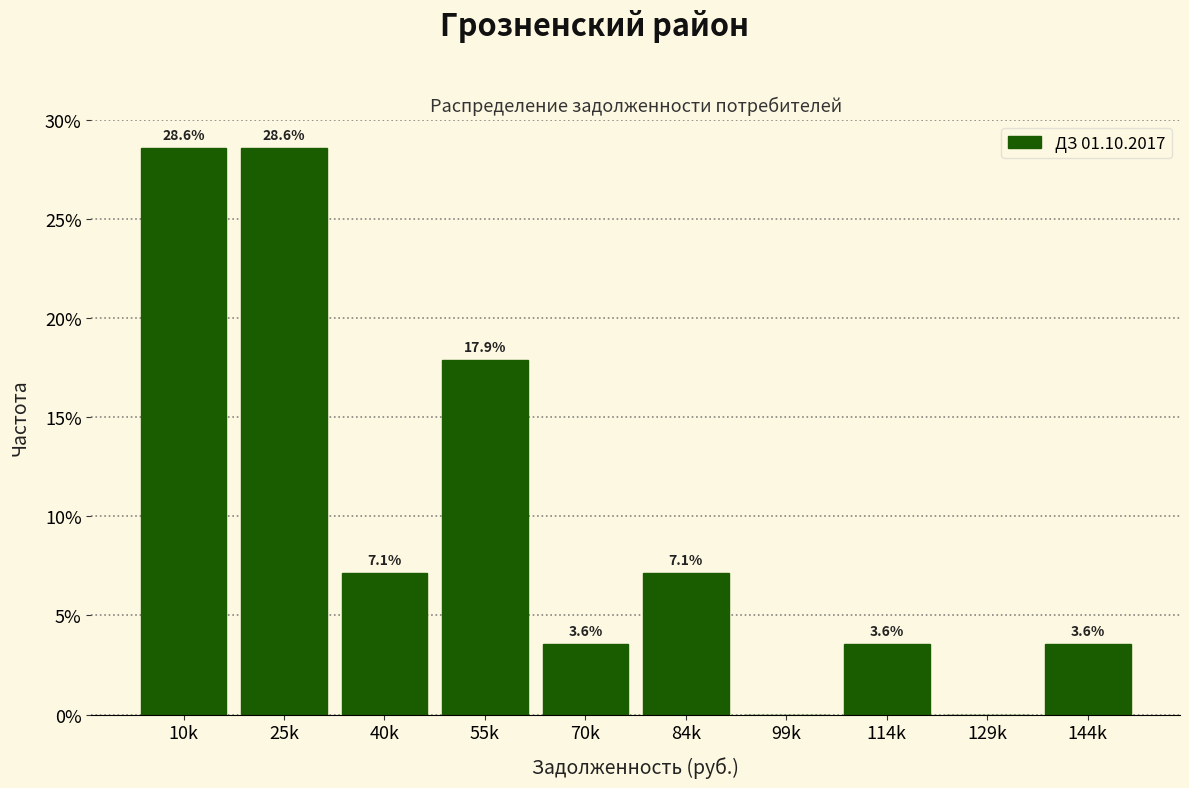

Reading left to right, list all the values displayed in this chart.

10k=28.6	25k=28.6	40k=7.1	55k=17.9	70k=3.6	84k=7.1	99k=0.0	114k=3.6	129k=0.0	144k=3.6